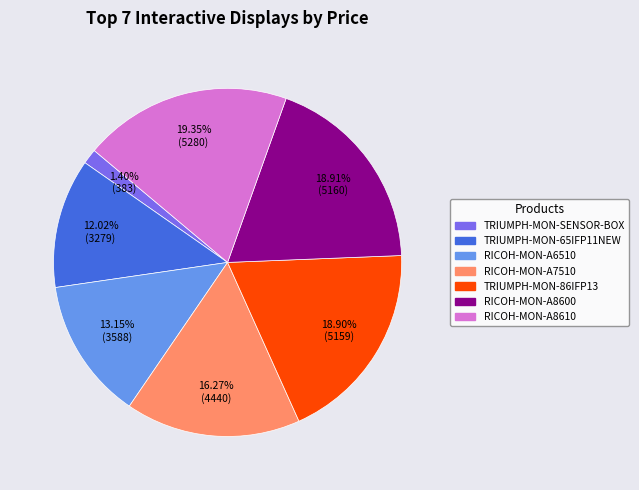

Does any single category account for the majority?

No